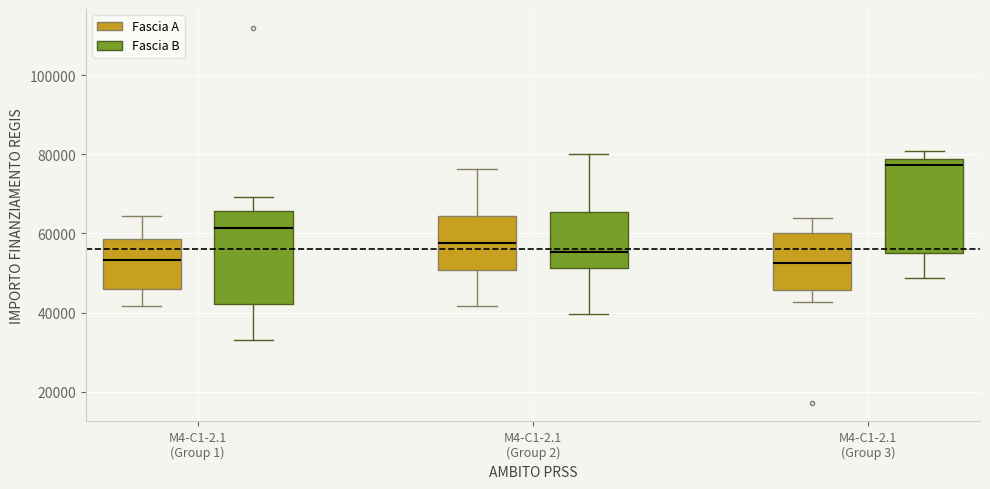

Reading left to right, read every box against the y-axis: the position of its median line, the range the box covers, and the ends of its whiskers. The values are not printed on the chart, so give them approximately, as read against the axis.

M4-C1-2.1 (Group 1) (Fascia A): median 54000, box 46000 to 58000, whiskers 42000 to 64000
M4-C1-2.1 (Group 1) (Fascia B): median 62000, box 42000 to 66000, whiskers 32000 to 70000
M4-C1-2.1 (Group 2) (Fascia A): median 58000, box 50000 to 64000, whiskers 42000 to 76000
M4-C1-2.1 (Group 2) (Fascia B): median 56000, box 52000 to 66000, whiskers 40000 to 80000
M4-C1-2.1 (Group 3) (Fascia A): median 52000, box 46000 to 60000, whiskers 42000 to 64000
M4-C1-2.1 (Group 3) (Fascia B): median 78000 (just below the box's upper edge), box 56000 to 78000, whiskers 48000 to 80000